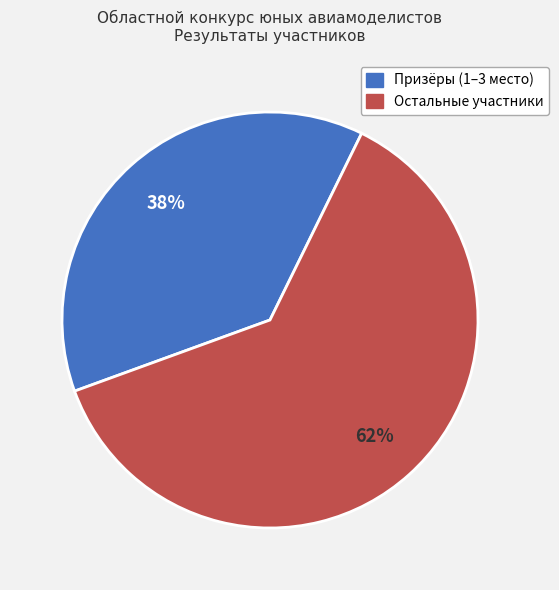

Is there any slice that represents more than half of the pie?

Yes